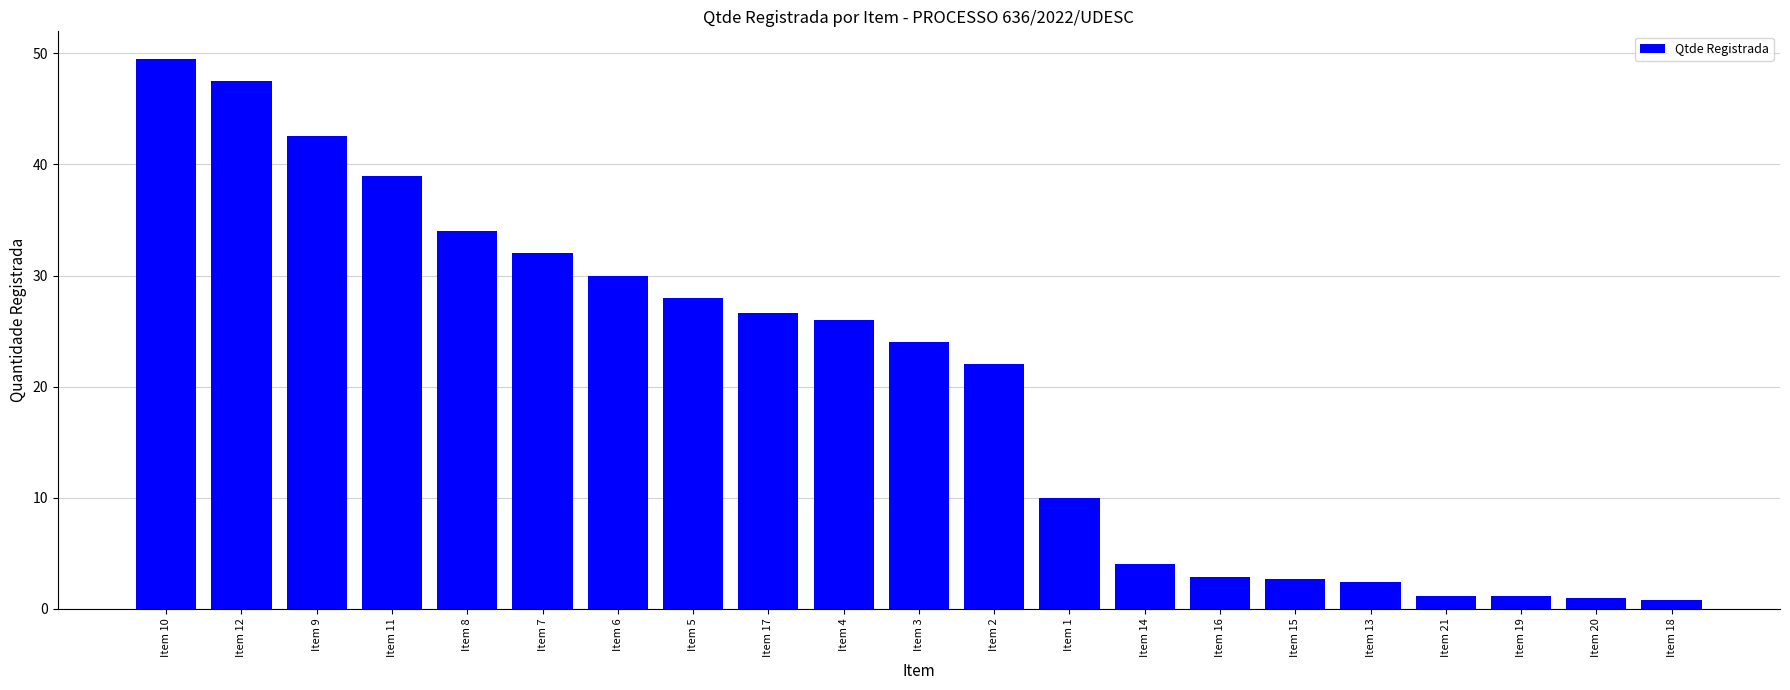

Where does the data first go above 24?

Item 10